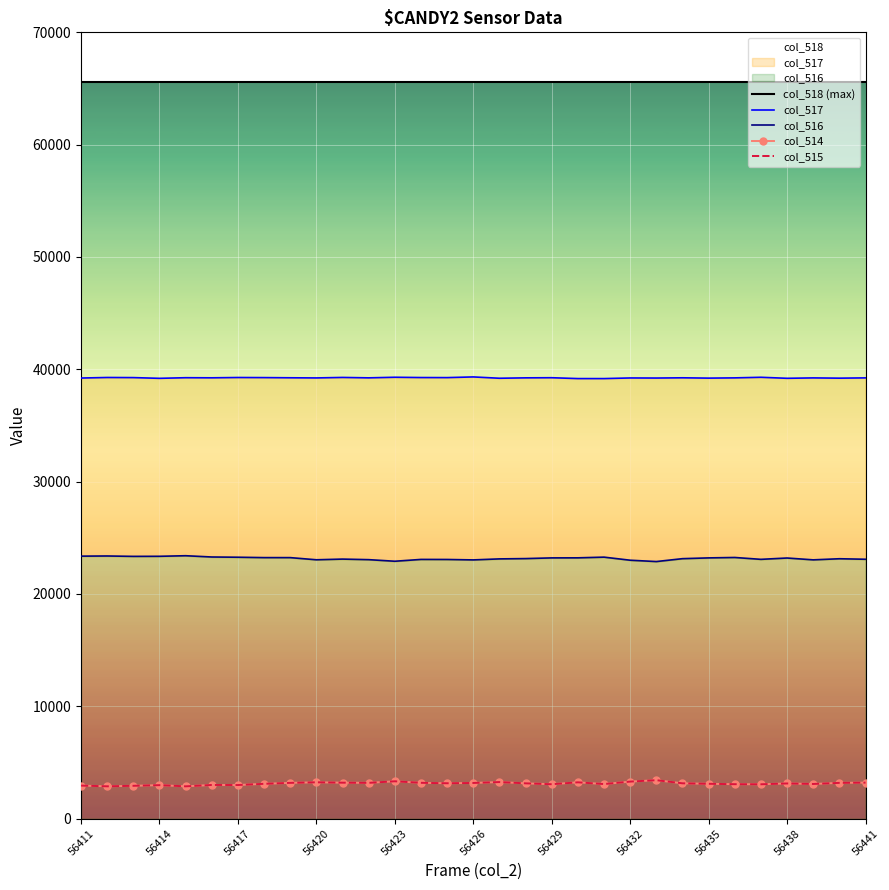

How many data points does each series have?

31